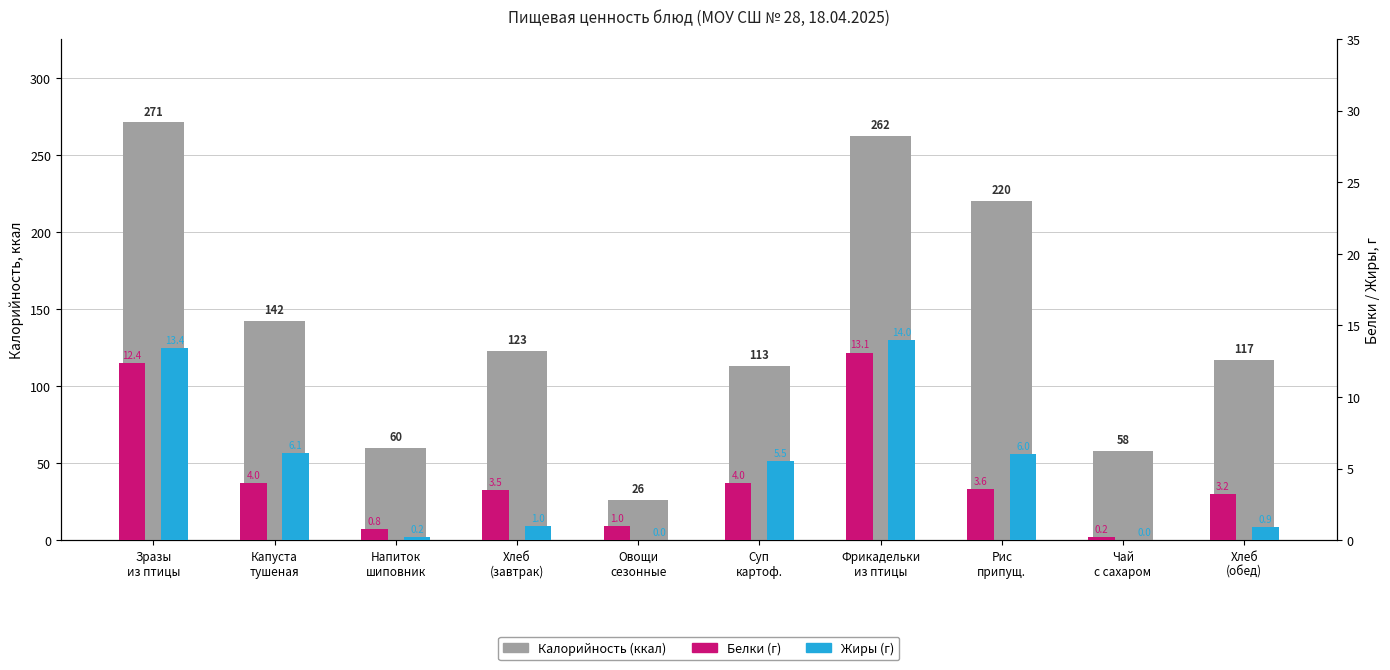

Rank the categories by Белки value from lowest to highest.

Чай
с сахаром, Напиток
шиповник, Овощи
сезонные, Хлеб
(обед), Хлеб
(завтрак), Рис
припущ., Капуста
тушеная, Суп
картоф., Зразы
из птицы, Фрикадельки
из птицы